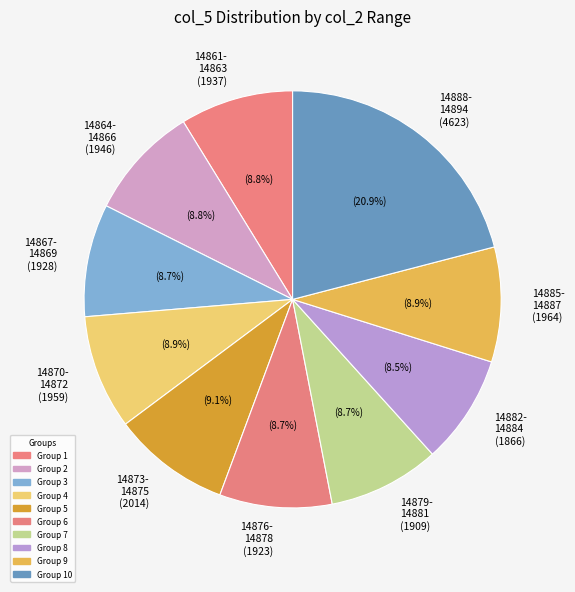

Which slice is the largest?

14888- 14894 (4623)